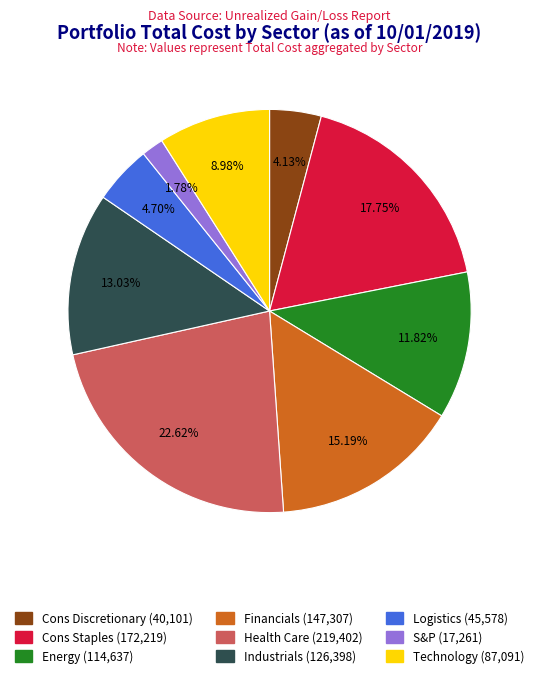

What portion of the pie excludes Energy?

88.2%